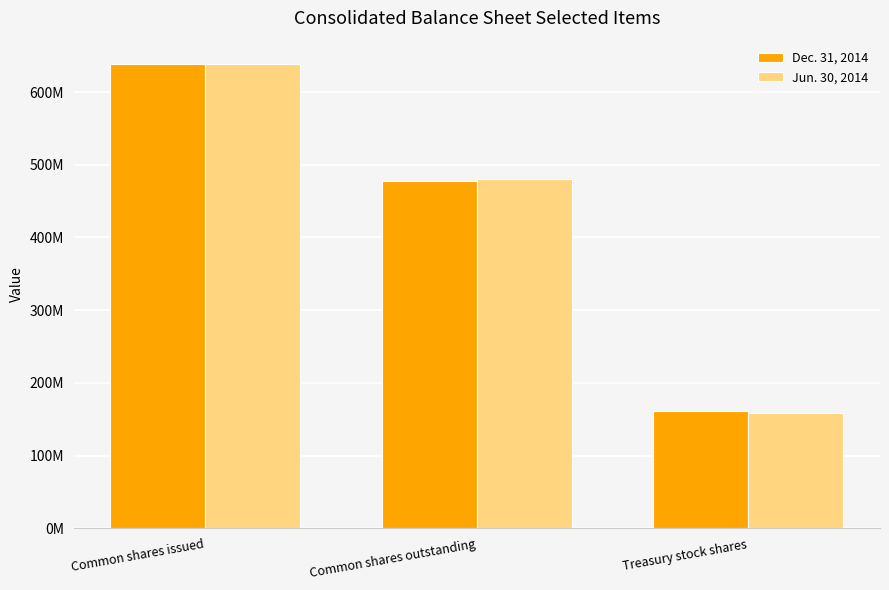

True or false: Dec. 31, 2014 has a value of 161600000 at Treasury stock shares.

True